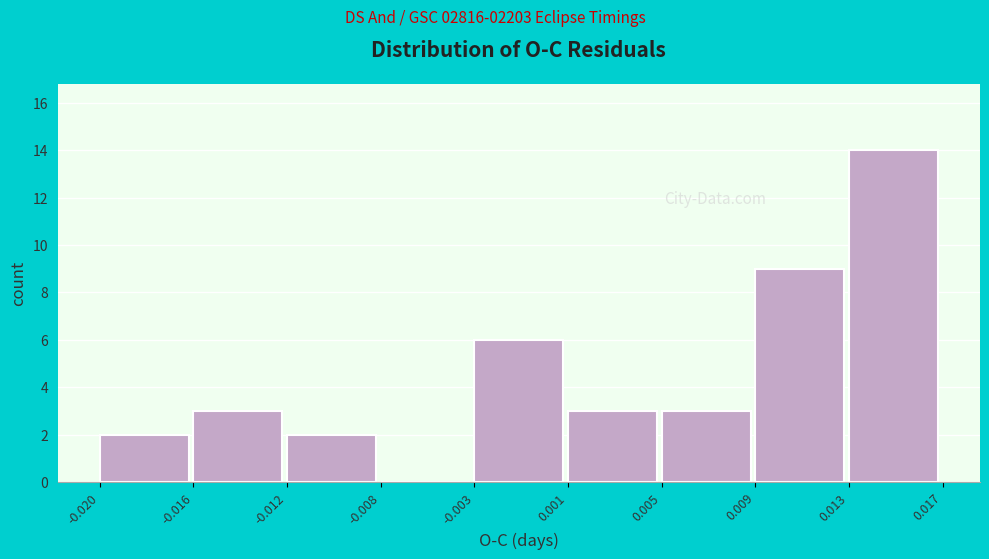

Reading right to left, extract all data points from this chart.

0.013=14	0.009=9	0.005=3	0.001=3	-0.003=6	-0.008=0	-0.012=2	-0.016=3	-0.020=2